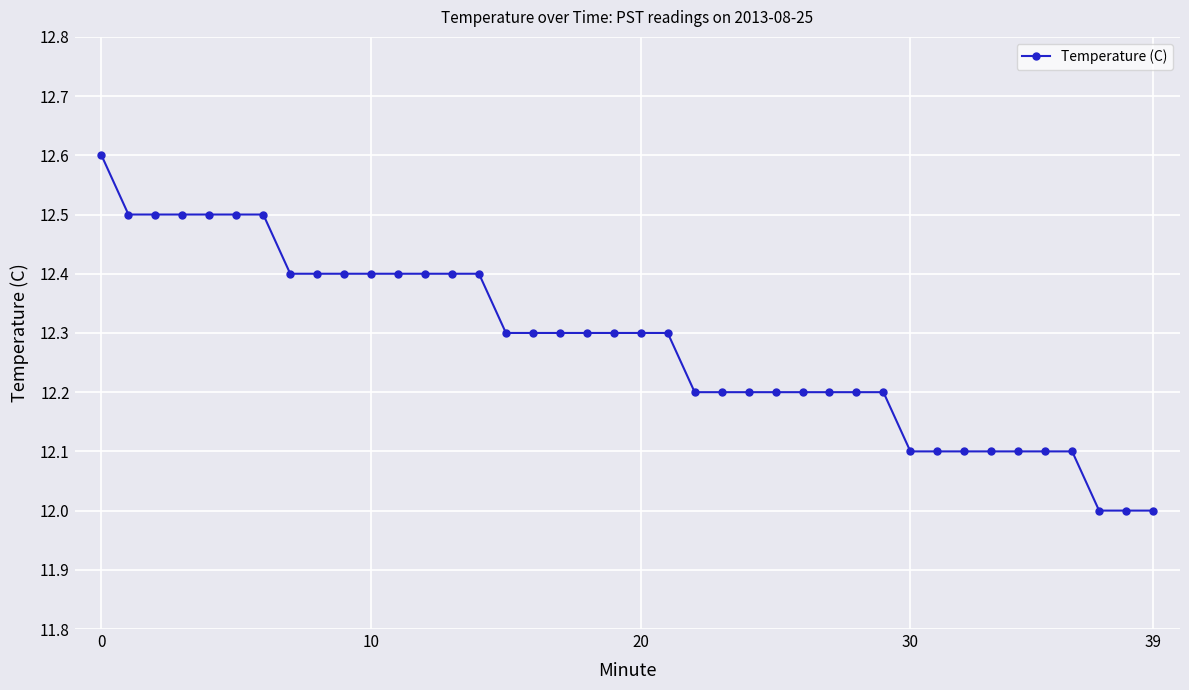

What is the greatest value displayed?

12.6